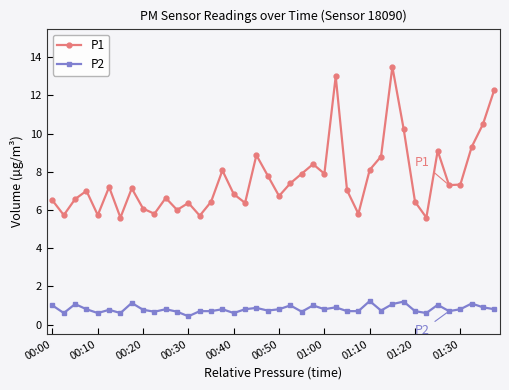

What is the value of the P2 point at the 19th from the left?

0.9